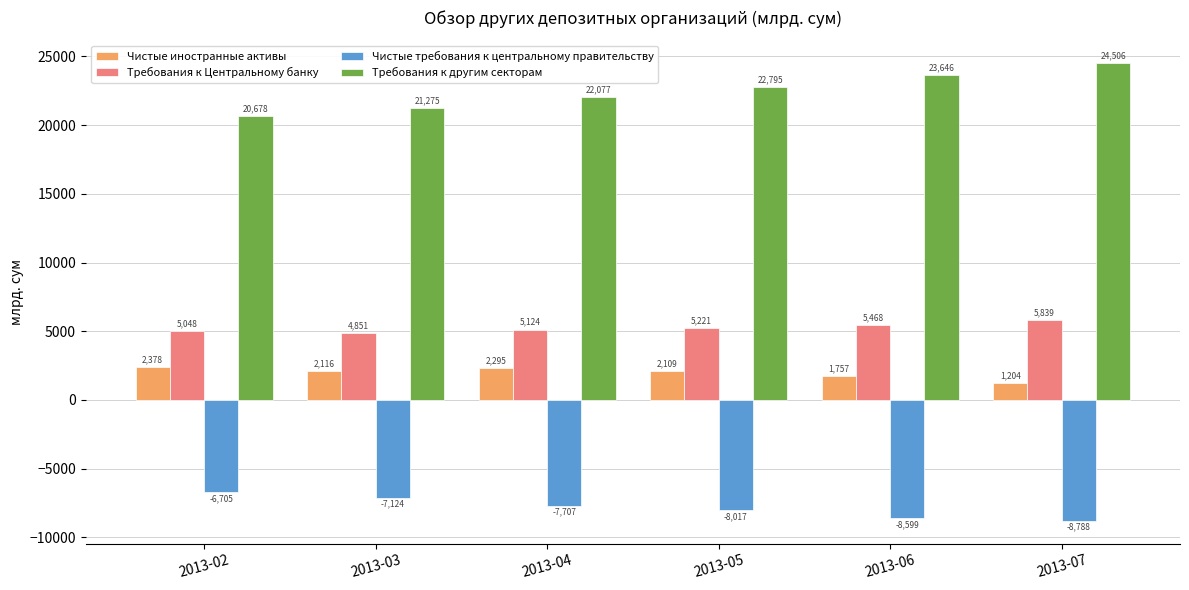

At which label is Требования к другим секторам closest to 22592?

2013-05